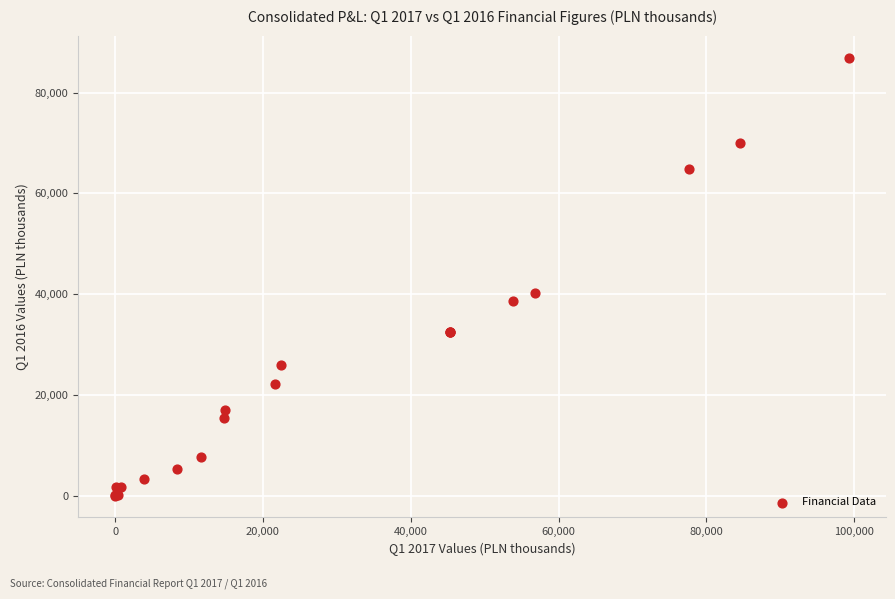

What Y value in the scatter plot is closest to 43497?

40178